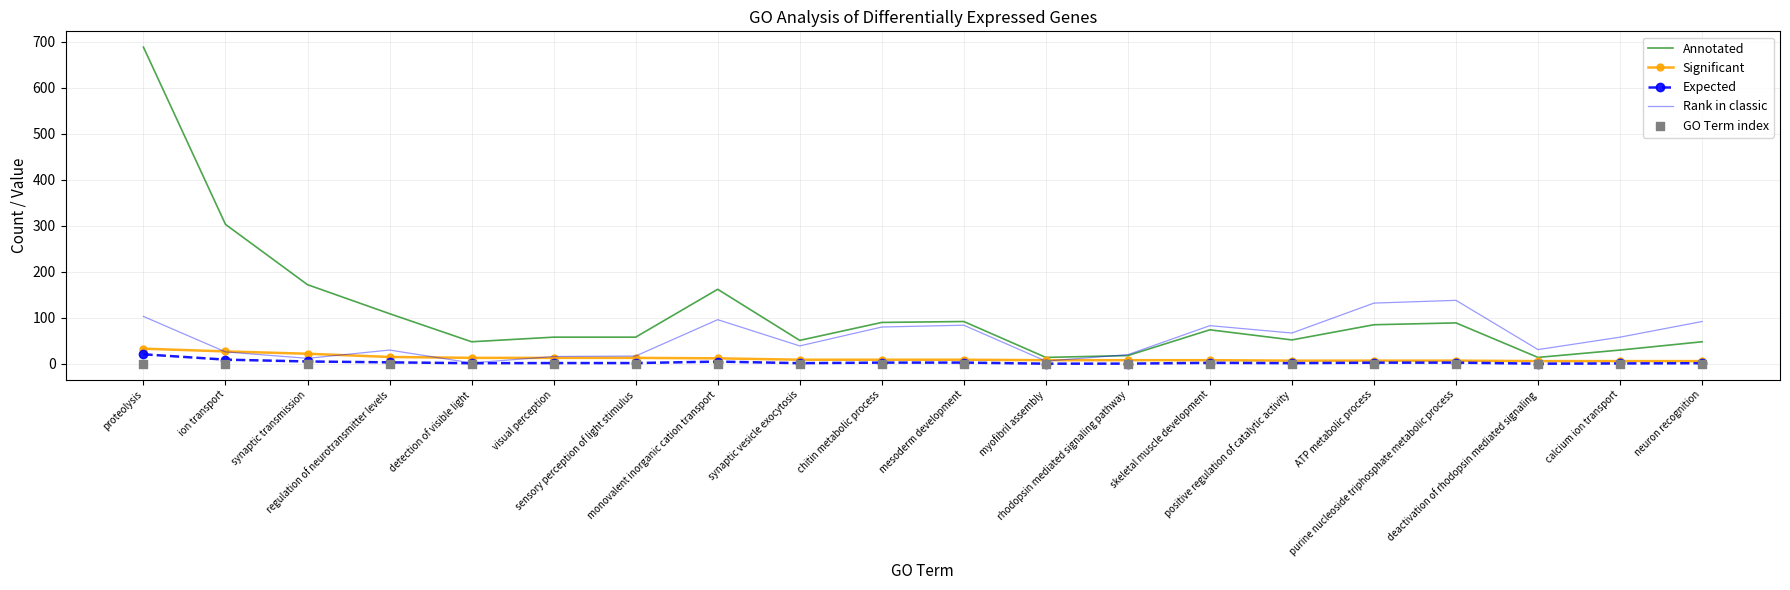

Which series has the largest Y range (max minus min)?

Annotated